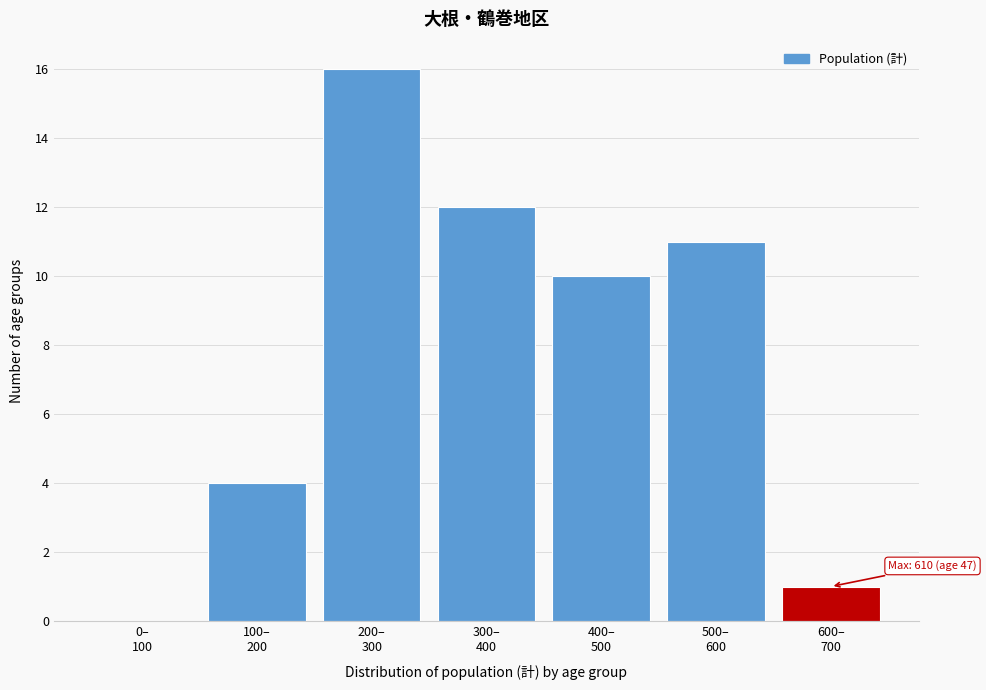

What is the sum of all values?

54